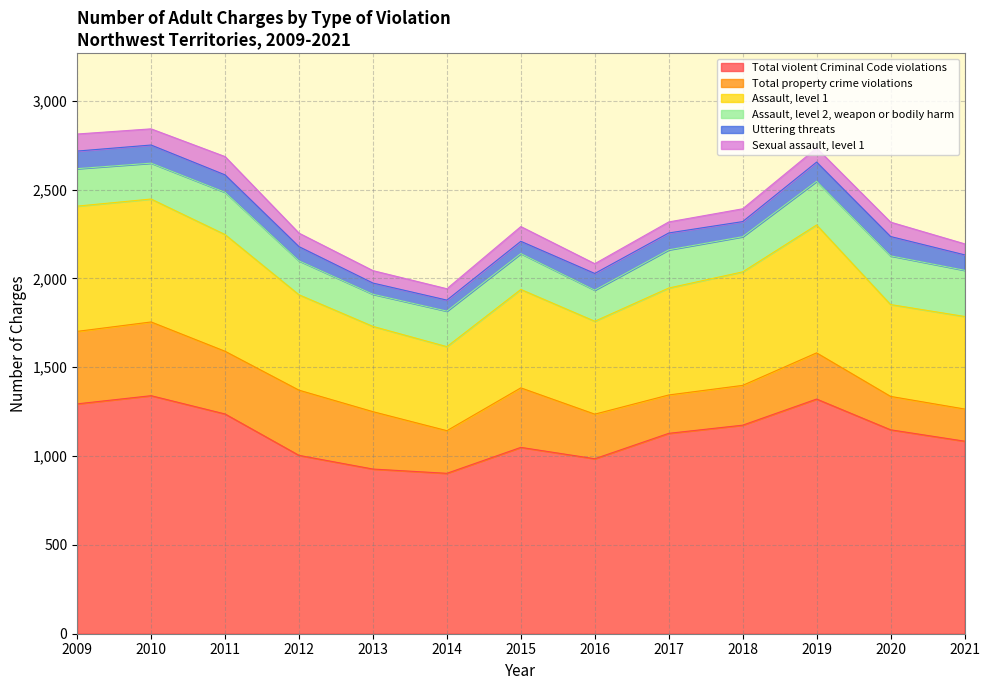

What is the total value across all series at 2013?

2044